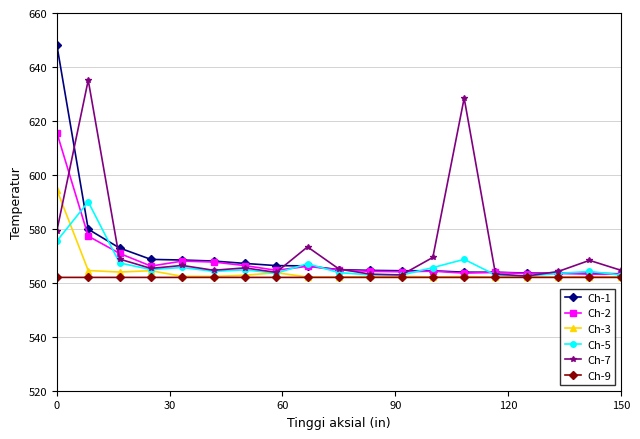

Which series has the widest spread of values?

Ch-1